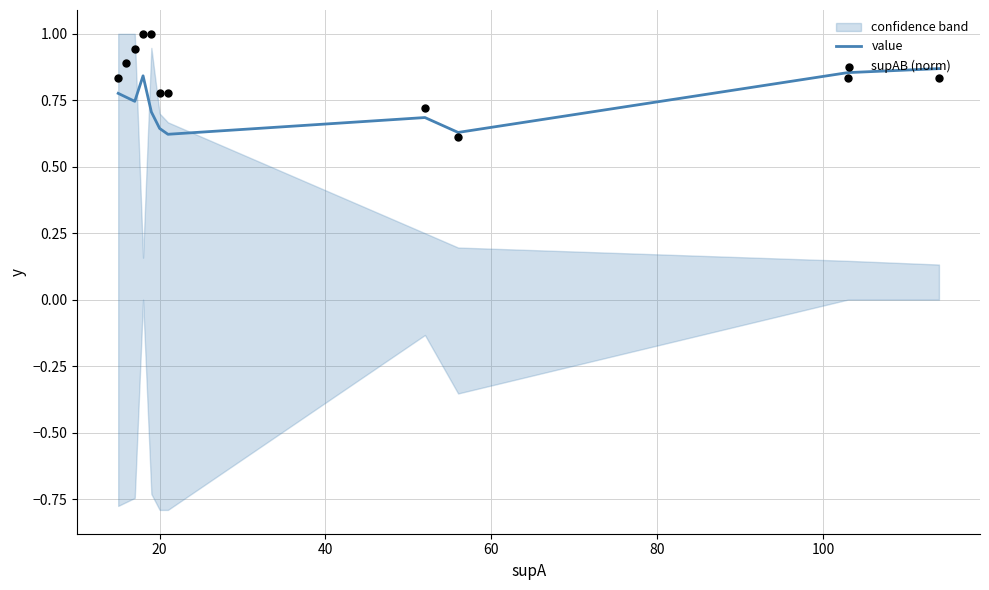

Is the value of supAB (norm) at 60 greater than the value of value at 60?

Yes